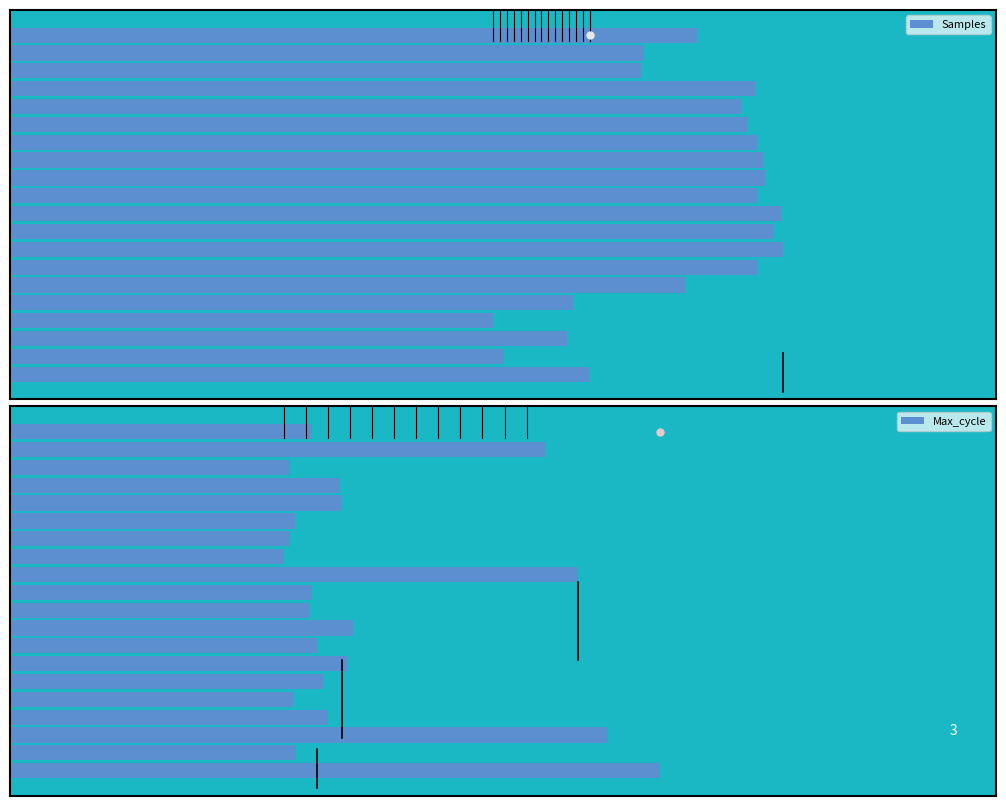

How many bars are there in total?

40